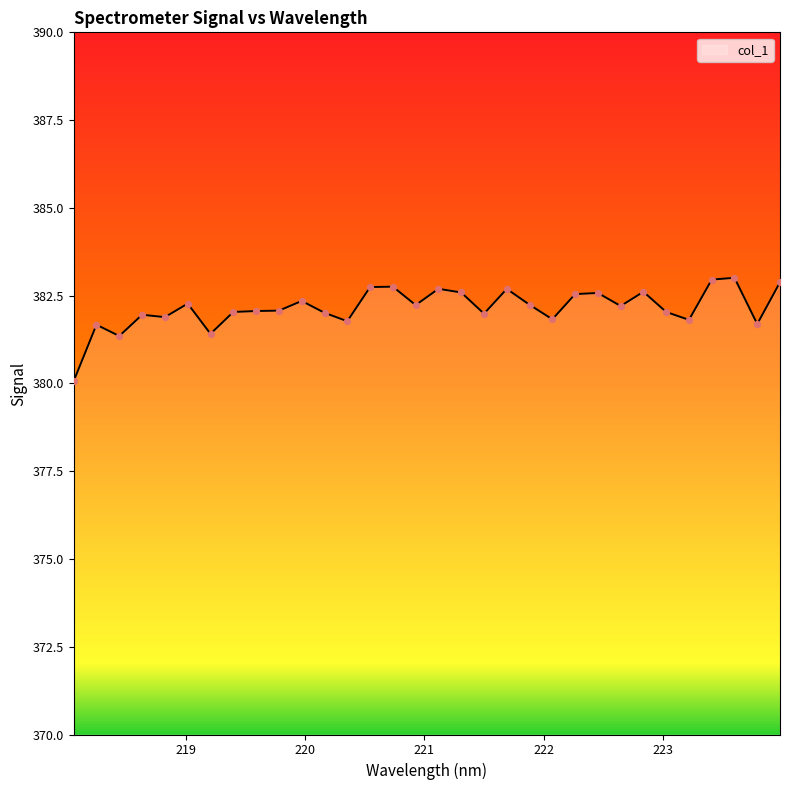

What is the maximum value shown in the chart?

383.0